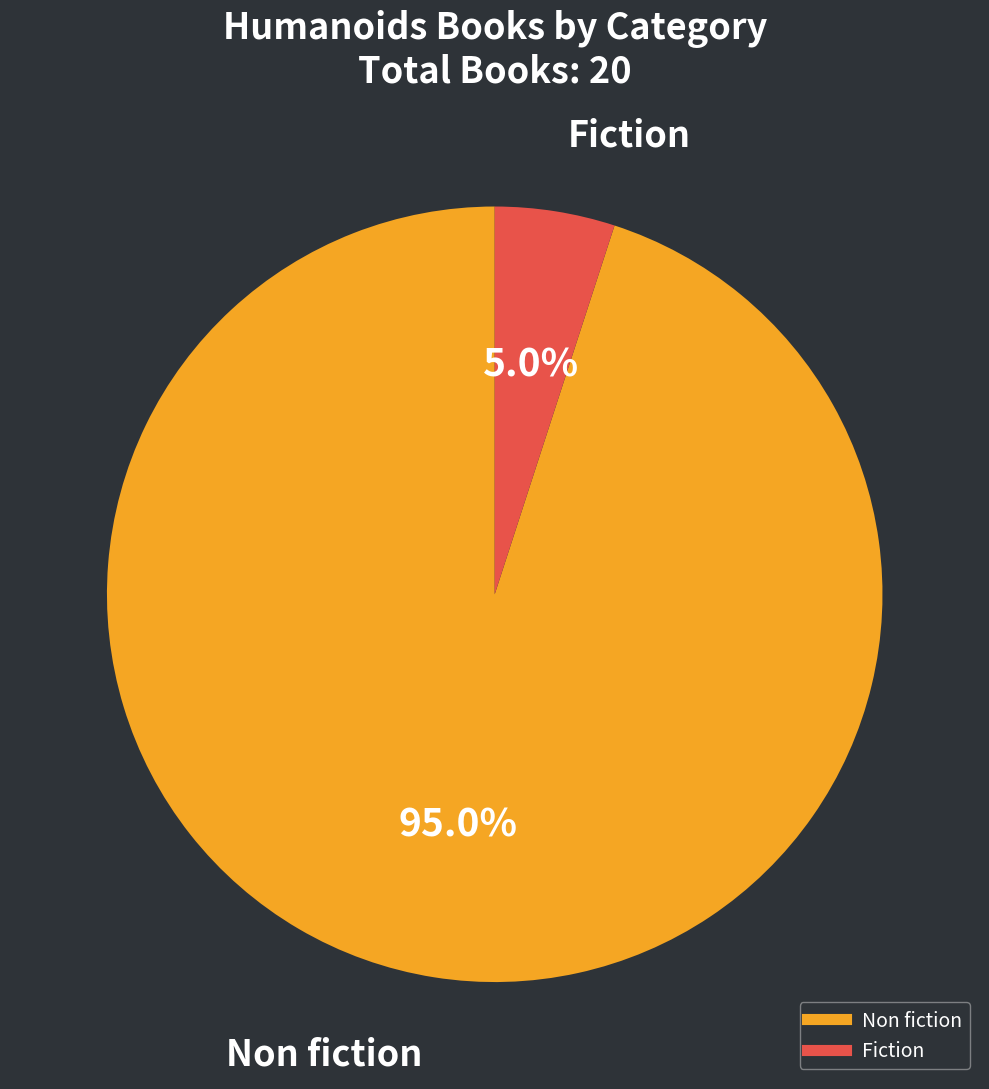

Which category accounts for the majority?

Non fiction